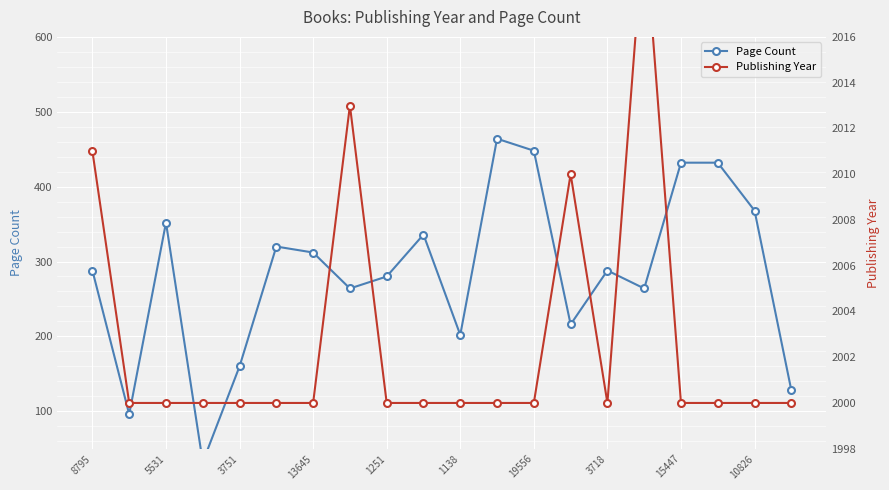

How many lines are shown in the chart?

2